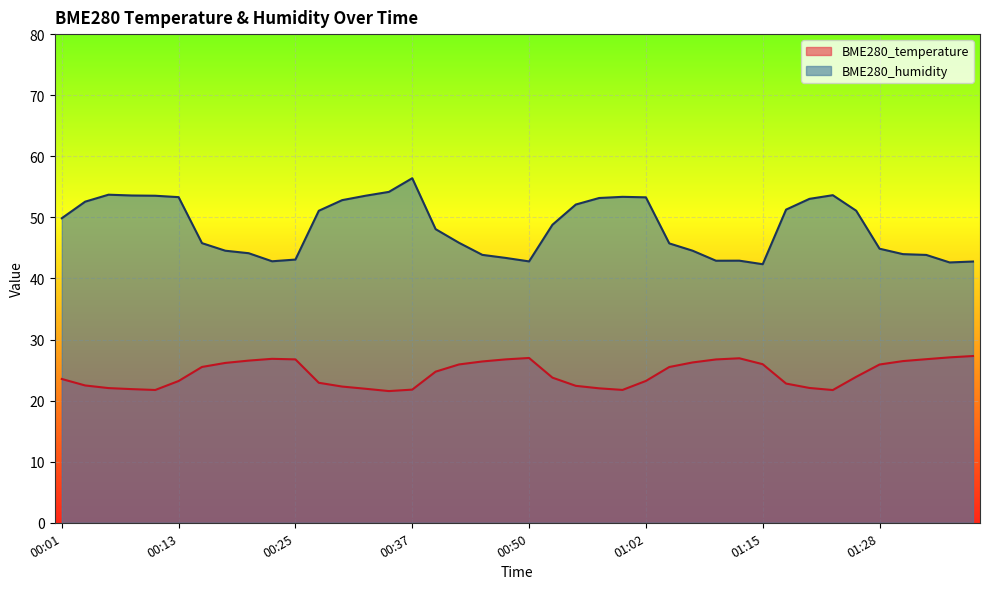

The BME280_temperature series shows 21.7 at 00:11. True or false?

True